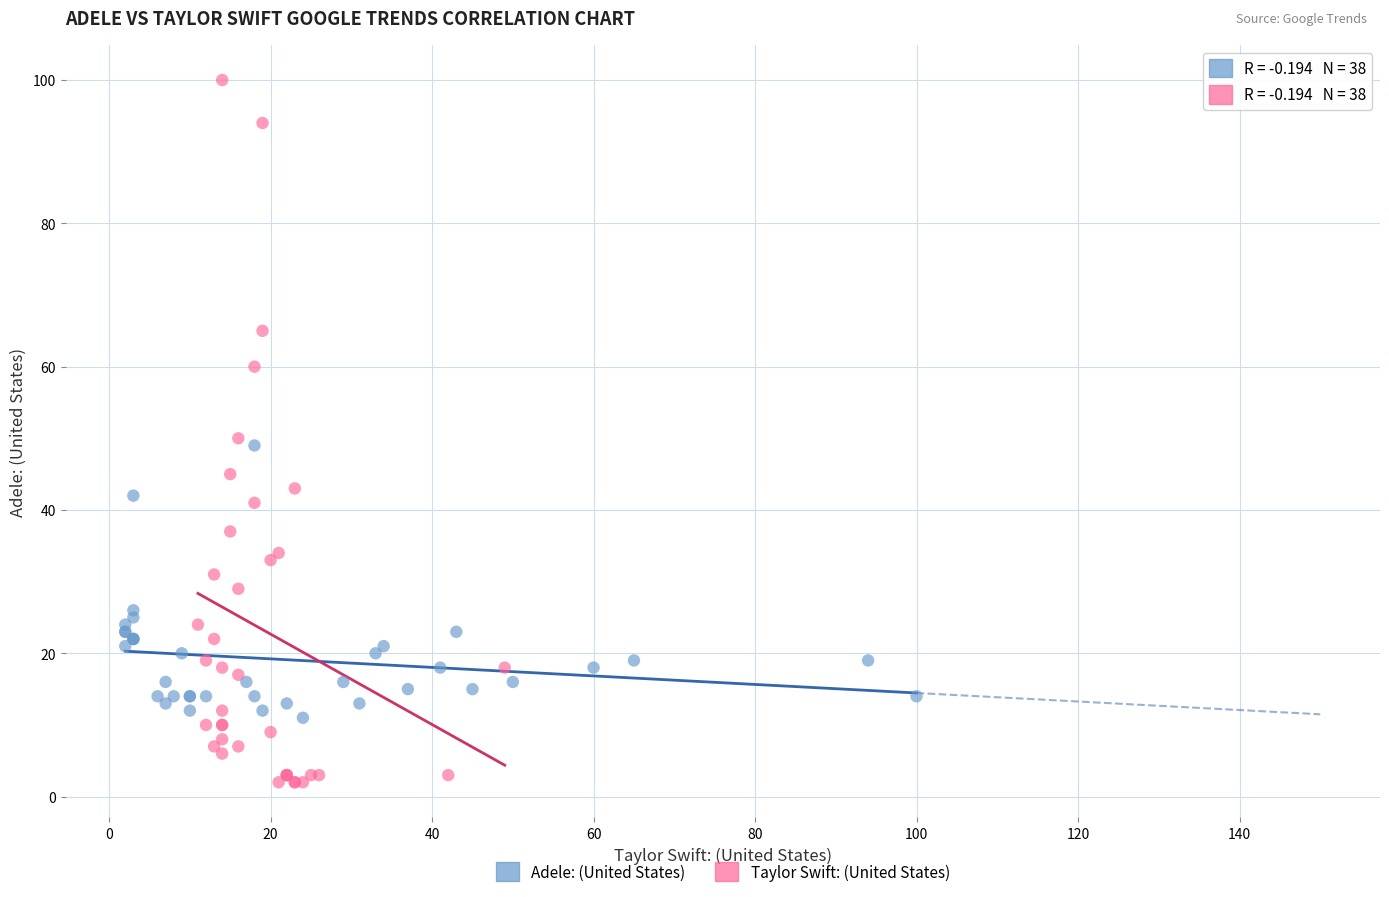

Which series reaches the maximum Y coordinate?

Taylor Swift: (United States)